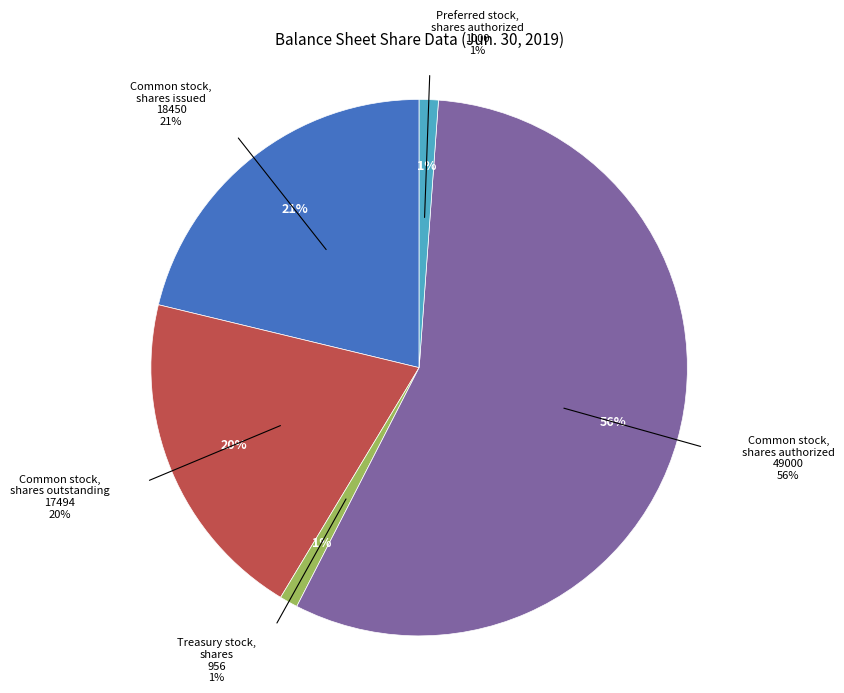

What portion of the pie excludes Common stock, shares outstanding?

79.9%